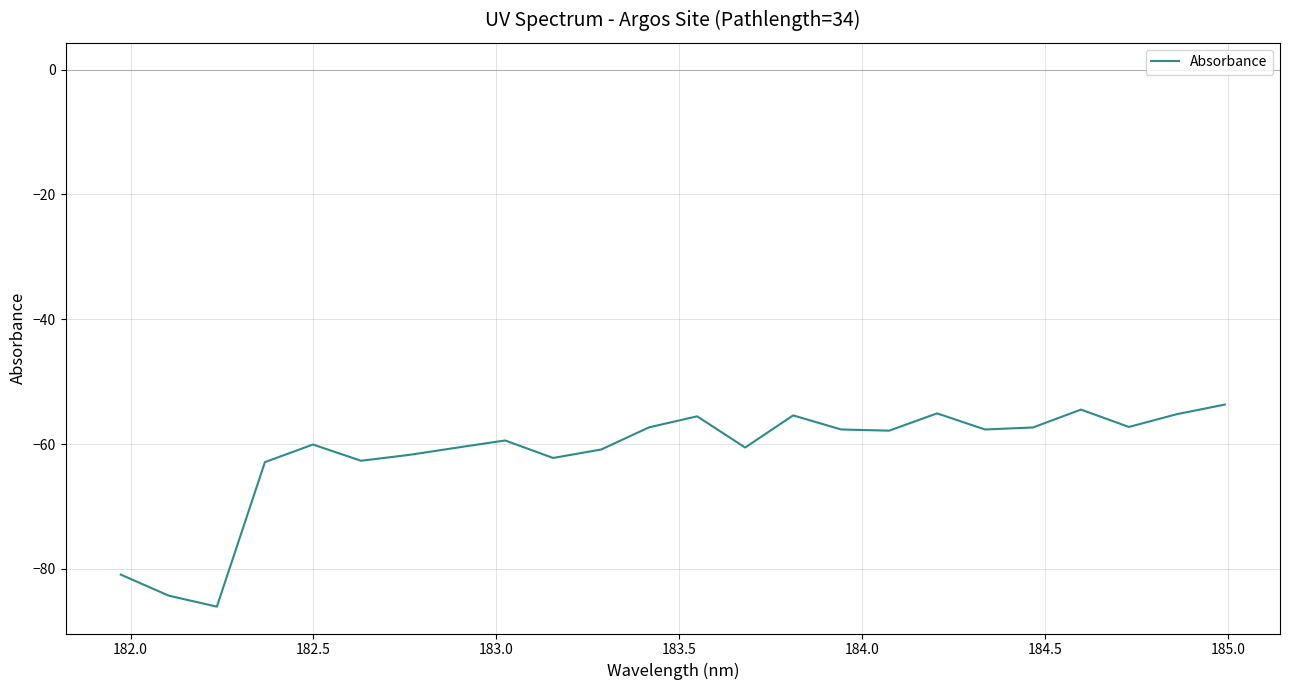

What is the sum of all values?

-1477.0